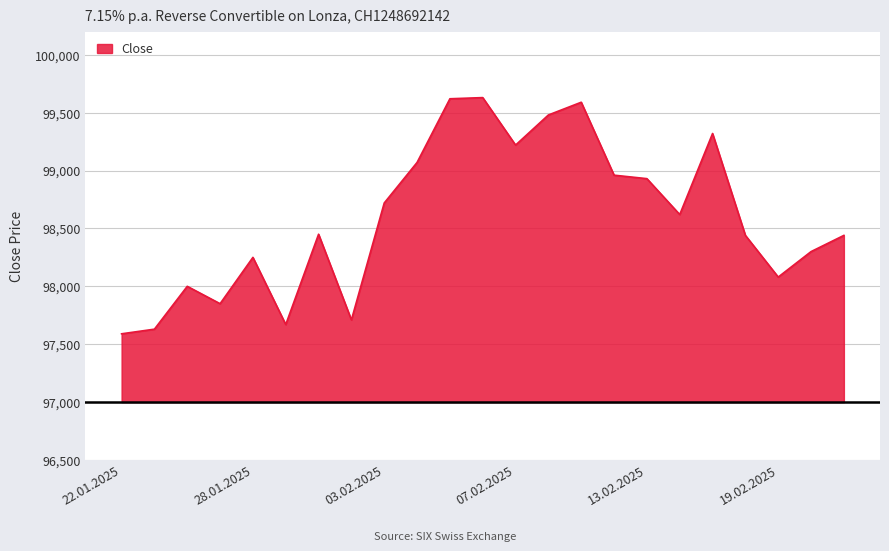

What is the minimum value shown in the chart?

97590